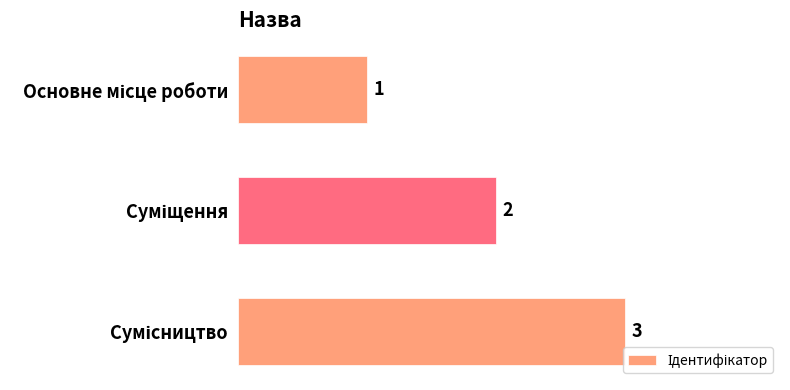

What is the sum of all values?

6